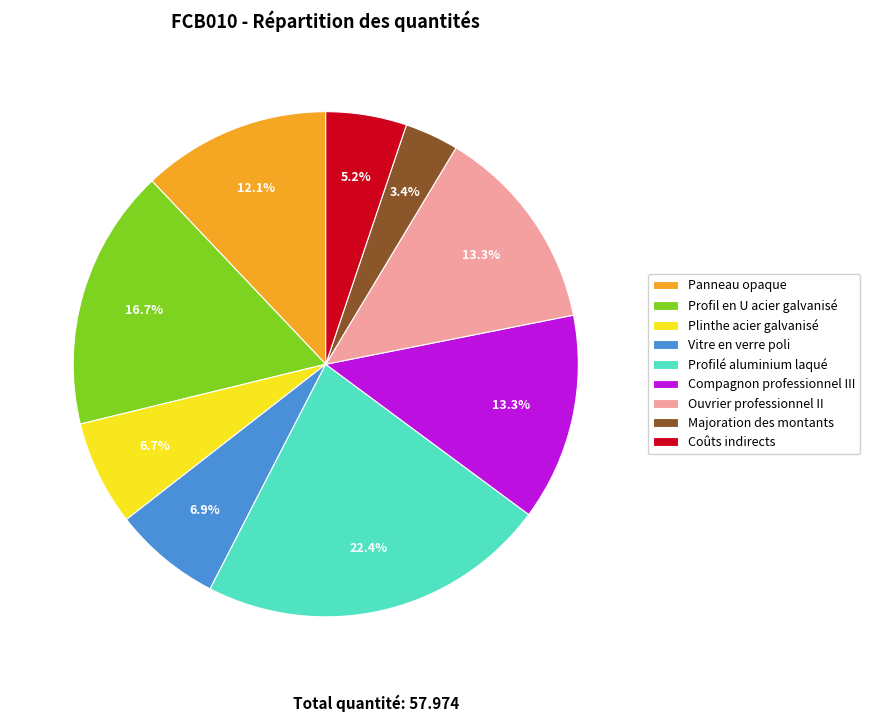

To the nearest percent, what portion does Ouvrier professionnel II represent?

13%